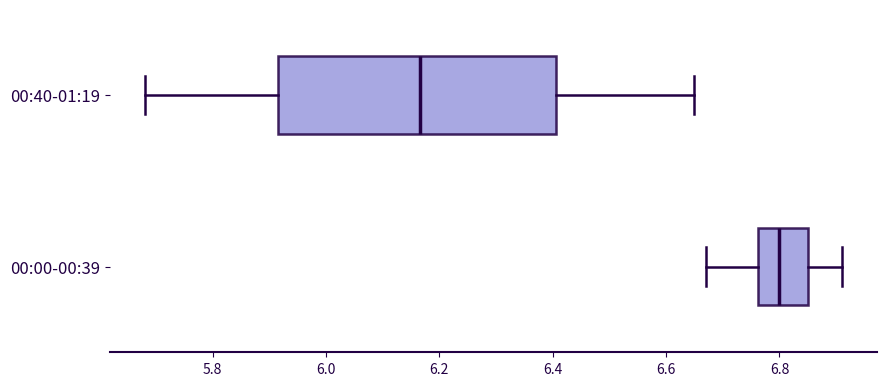

Reading bottom to top, read every box against the x-axis: the position of its median line, the range the box covers, and the ends of its whiskers. The values are not printed on the chart, so give them approximately, as read against the axis.

00:00-00:39: median 6.80, box 6.76 to 6.86, whiskers 6.68 to 6.92
00:40-01:19: median 6.16, box 5.92 to 6.40, whiskers 5.68 to 6.66